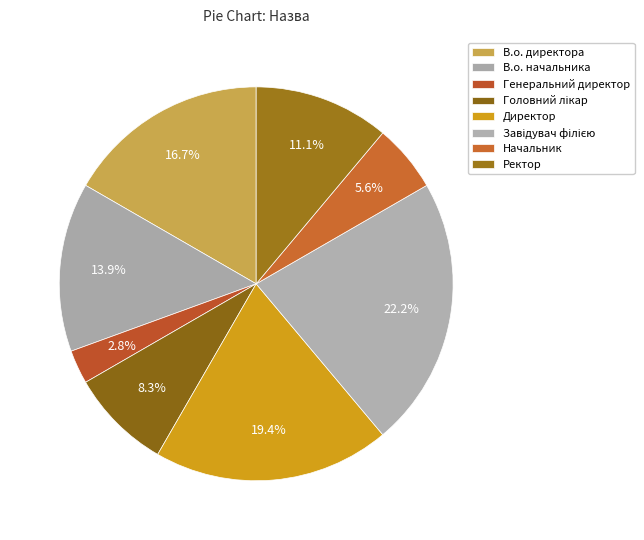

How many segments does this pie chart have?

8